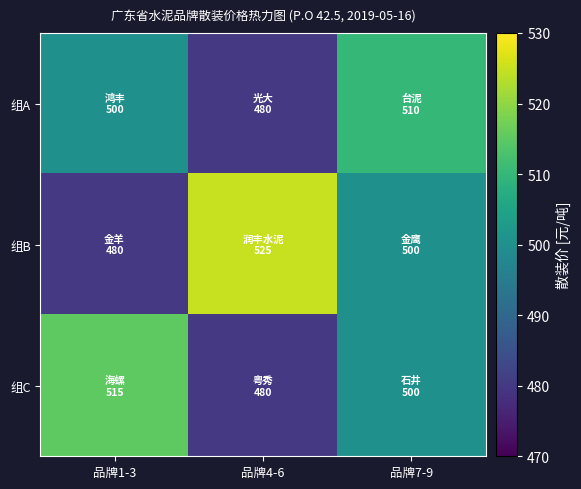

Rank the series by their average value, from lowest to highest.

组A, 组C, 组B